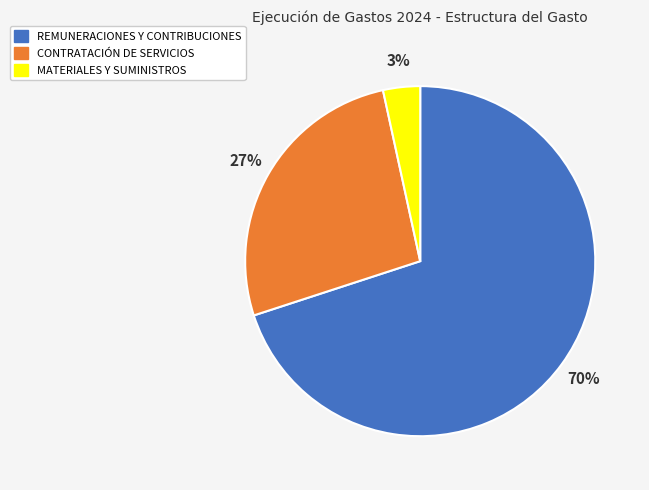

To the nearest percent, what percentage of the pie is MATERIALES Y SUMINISTROS?

3%